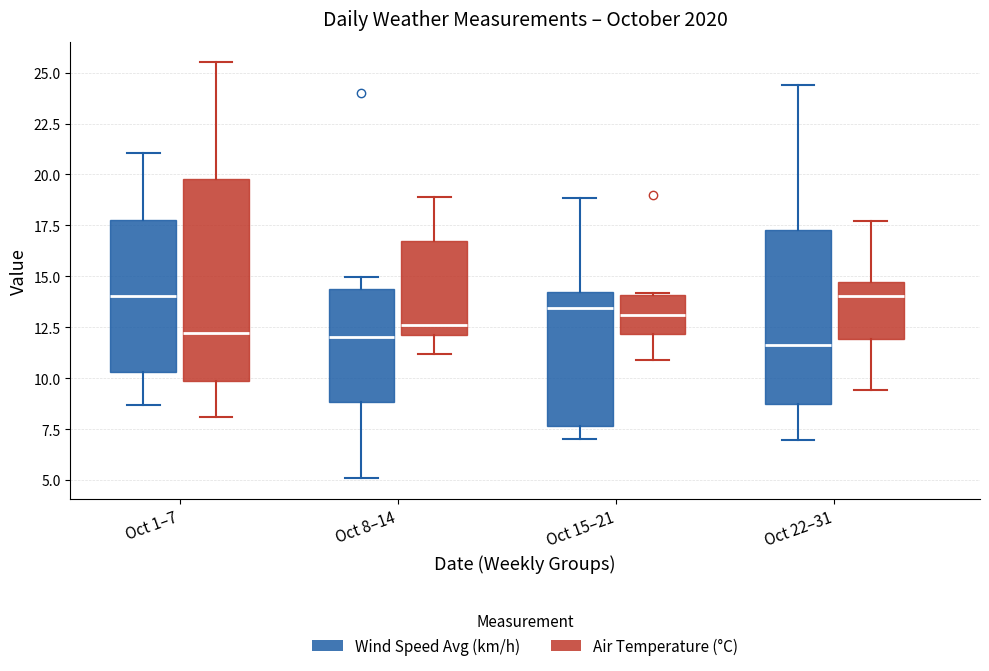

Reading left to right, read every box against the y-axis: the position of its median line, the range the box covers, and the ends of its whiskers. The values are not printed on the chart, so give them approximately, as read against the axis.

Oct 1–7 (Wind Speed Avg (km/h)): median 14.0, box 10.5 to 18.0, whiskers 8.5 to 21.0
Oct 1–7 (Air Temperature (°C)): median 12.0, box 10.0 to 20.0, whiskers 8.0 to 25.5
Oct 8–14 (Wind Speed Avg (km/h)): median 12.0, box 9.0 to 14.5, whiskers 5.0 to 15.0
Oct 8–14 (Air Temperature (°C)): median 12.5, box 12.0 to 17.0, whiskers 11.0 to 19.0
Oct 15–21 (Wind Speed Avg (km/h)): median 13.5, box 7.5 to 14.0, whiskers 7.0 to 19.0
Oct 15–21 (Air Temperature (°C)): median 13.0, box 12.0 to 14.0, whiskers 11.0 to 14.0
Oct 22–31 (Wind Speed Avg (km/h)): median 11.5, box 8.5 to 17.5, whiskers 7.0 to 24.5
Oct 22–31 (Air Temperature (°C)): median 14.0, box 12.0 to 14.5, whiskers 9.5 to 17.5